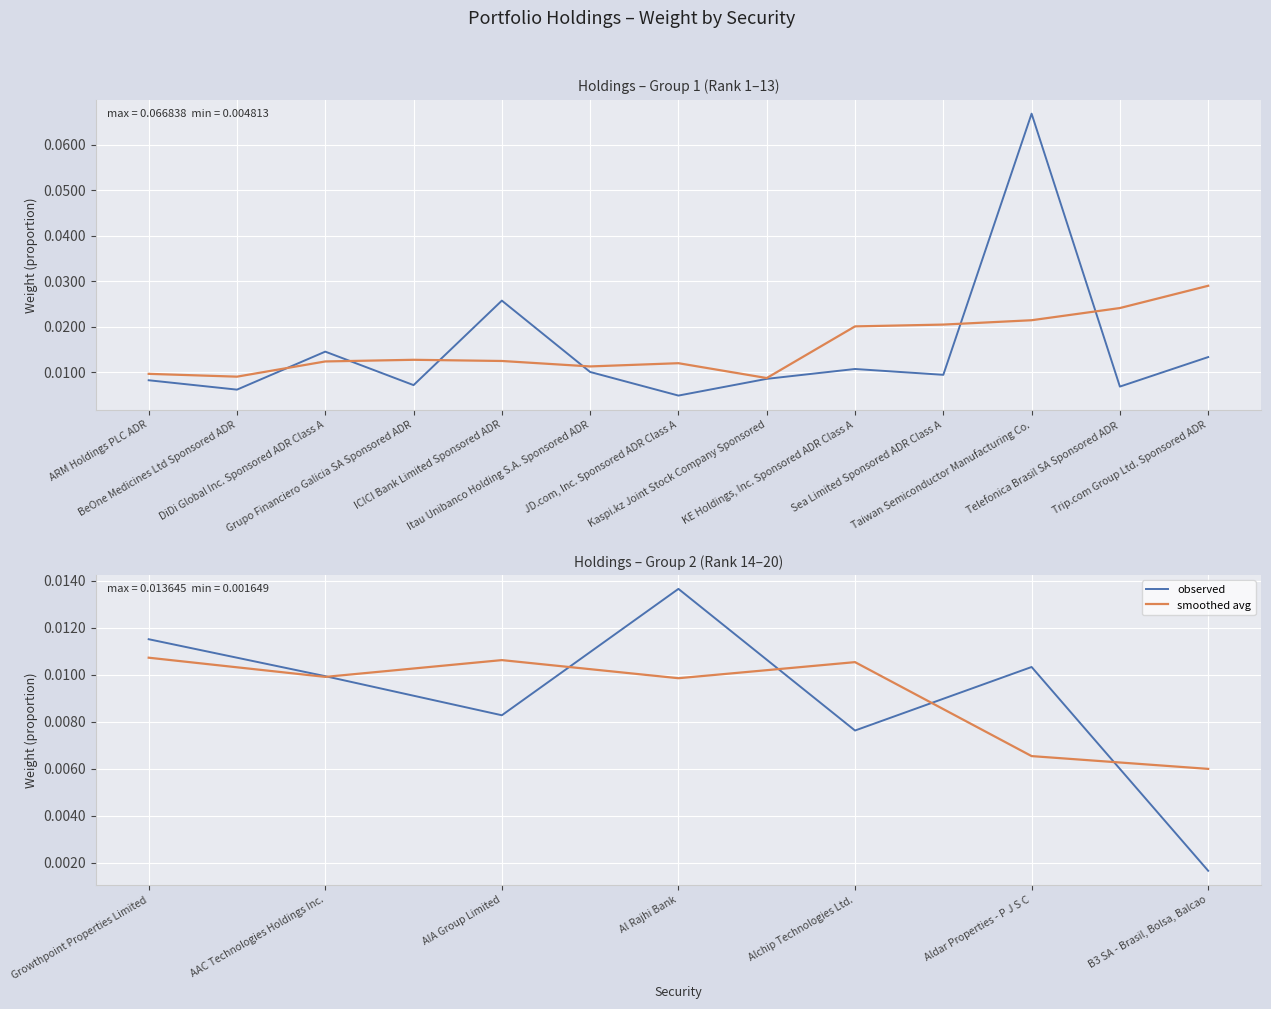

Which has a higher value, Alchip Technologies Ltd. or B3 SA - Brasil, Bolsa, Balcao?

Alchip Technologies Ltd.